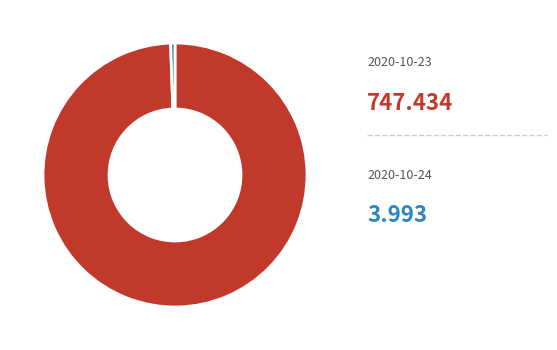

Does any single category account for the majority?

Yes